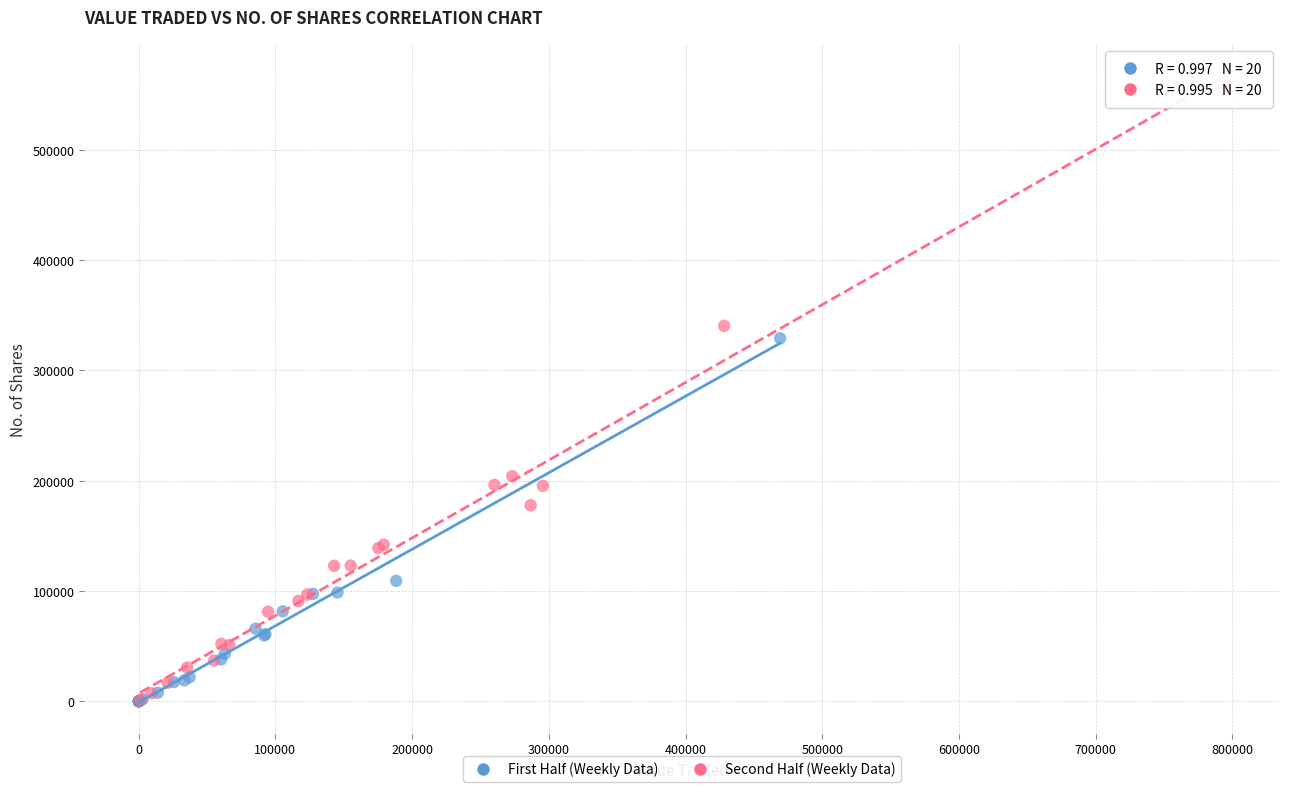

Which series contains the highest Y value?

Second Half (Weekly Data)